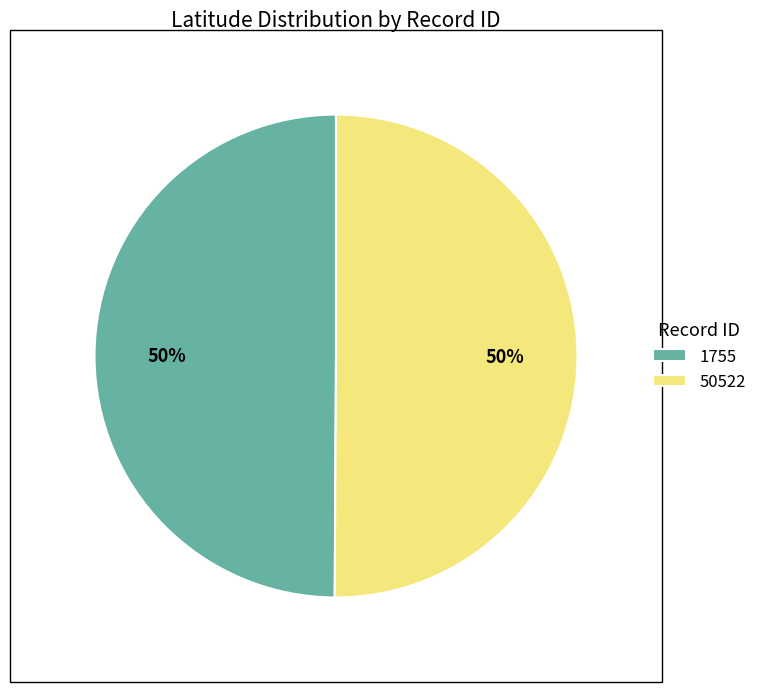

True or false: 50522 accounts for 50% of the total.

True